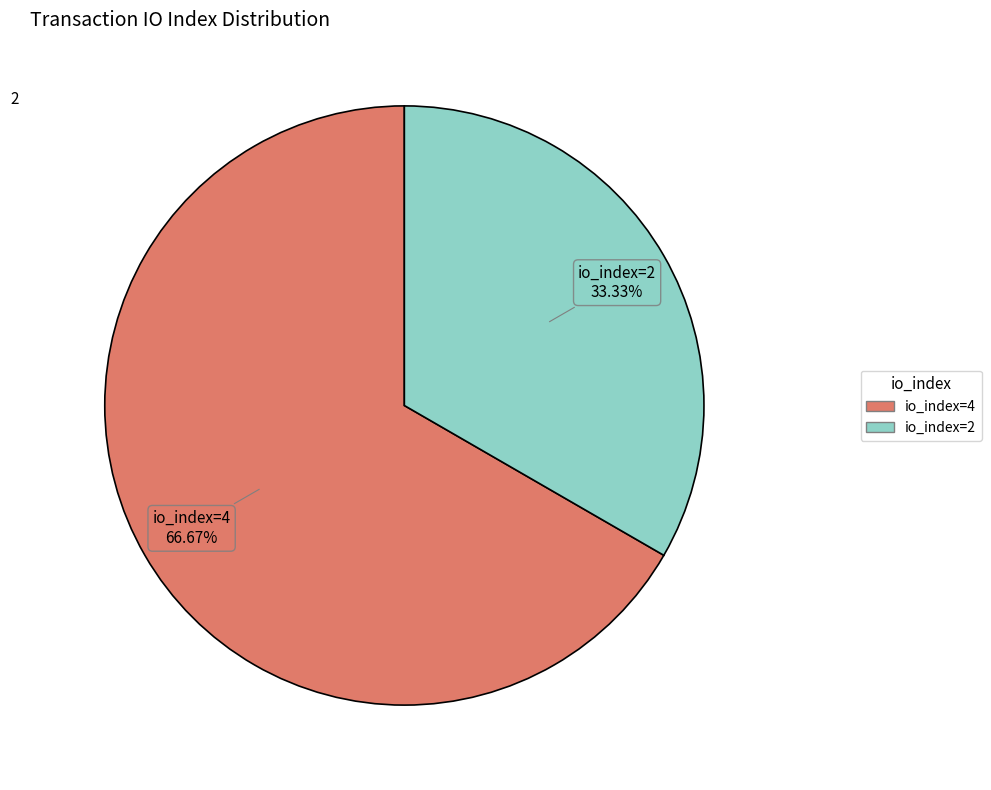

True or false: io_index=4 accounts for 67% of the total.

True